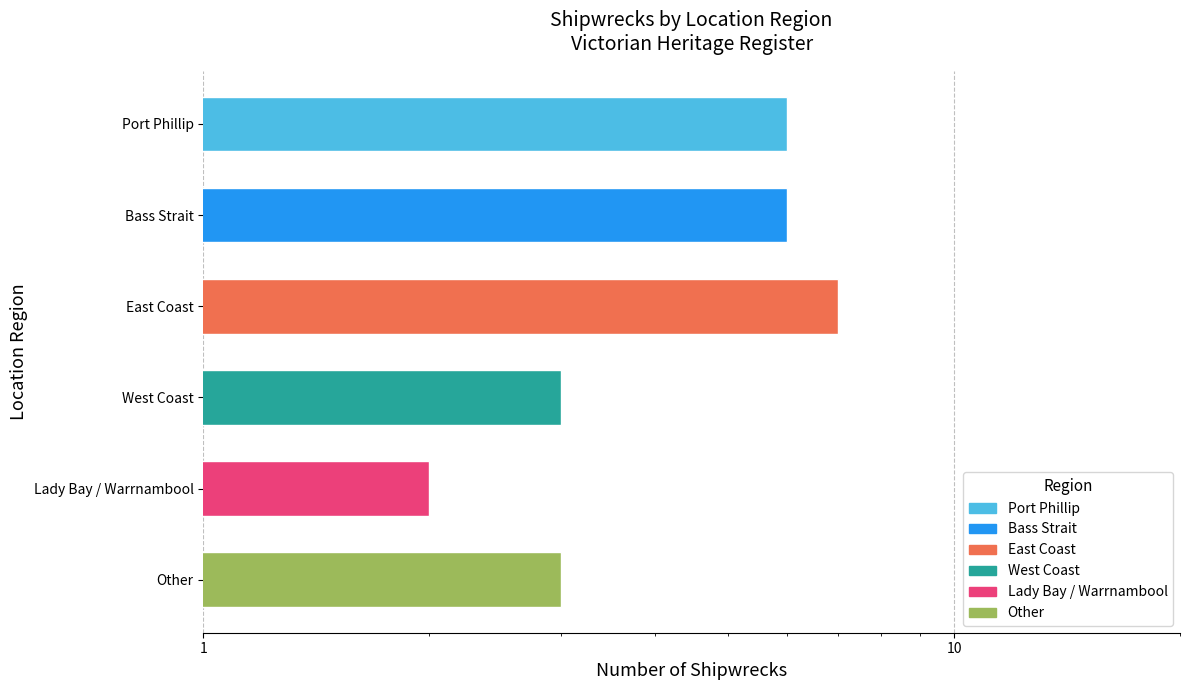

Which category has the lowest value across all series?

Lady Bay / Warrnambool